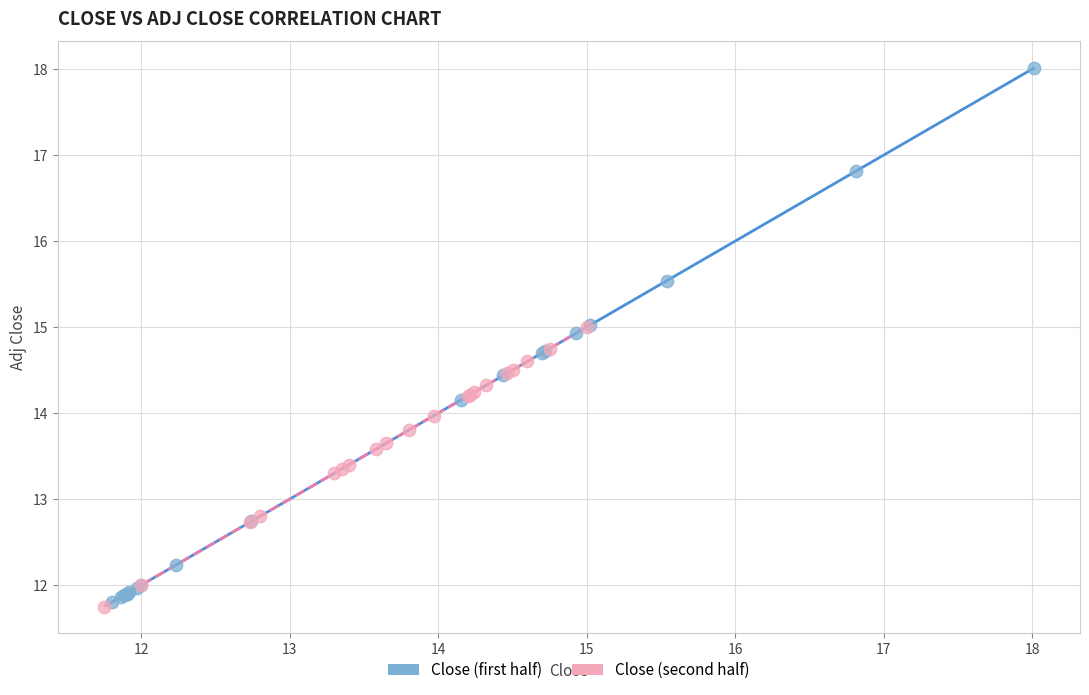

Which series contains the highest Y value?

Close (first half)